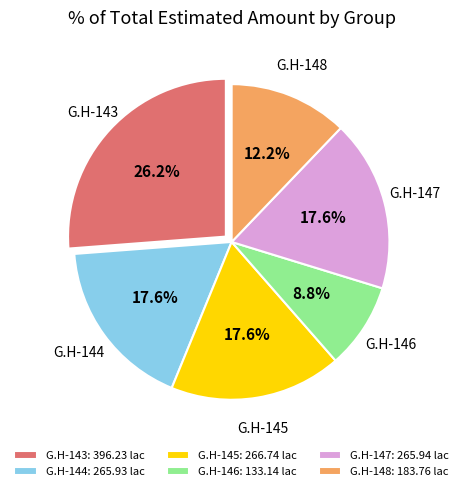

What is the largest slice in the pie chart?

G.H-143